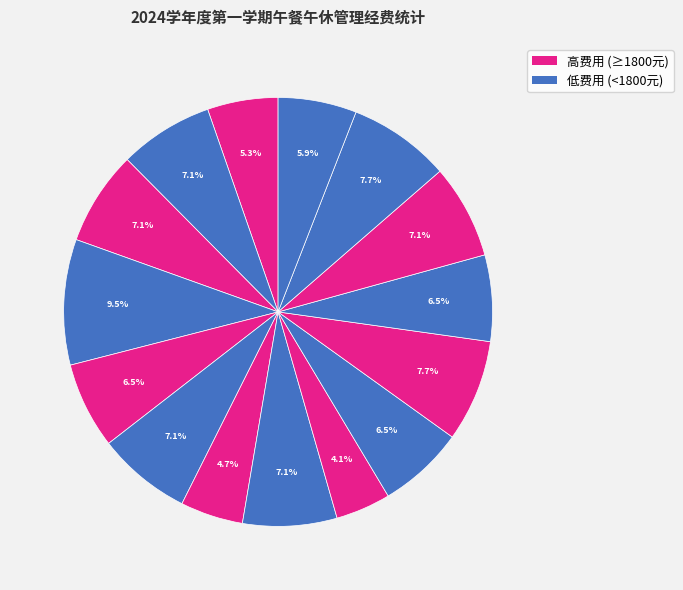

How many segments does this pie chart have?

15